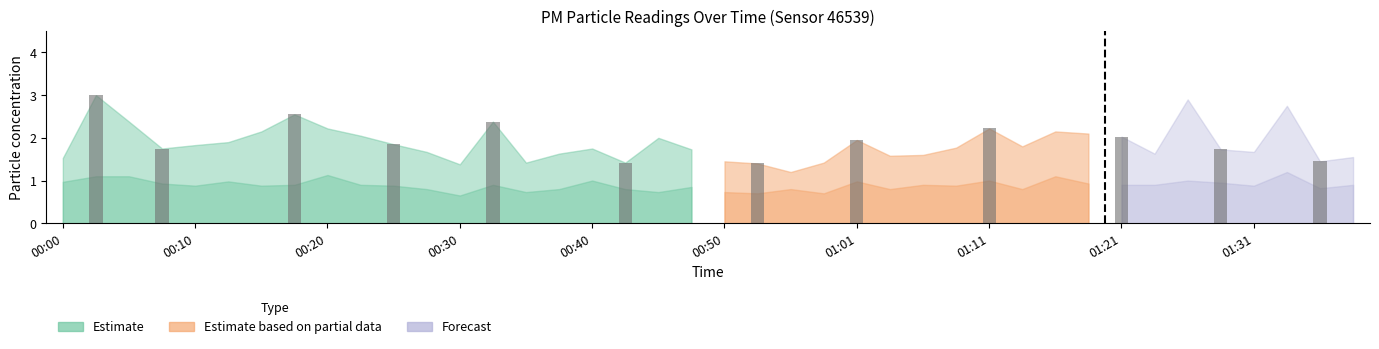

What is the average value?

2.0